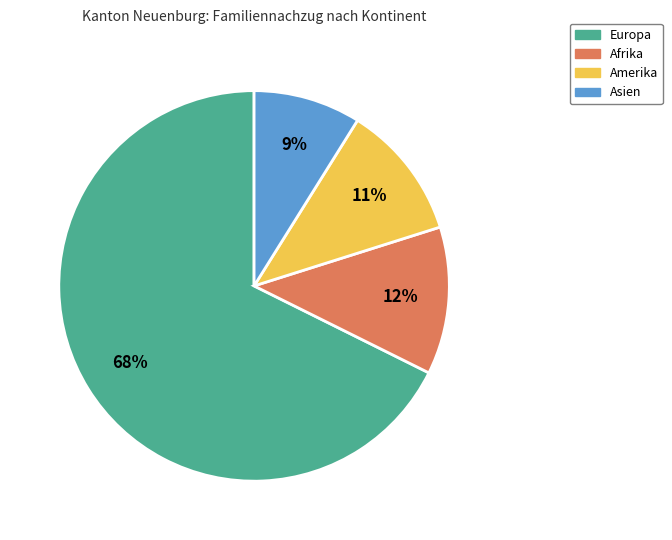

To the nearest percent, what is the average slice percentage?

25%